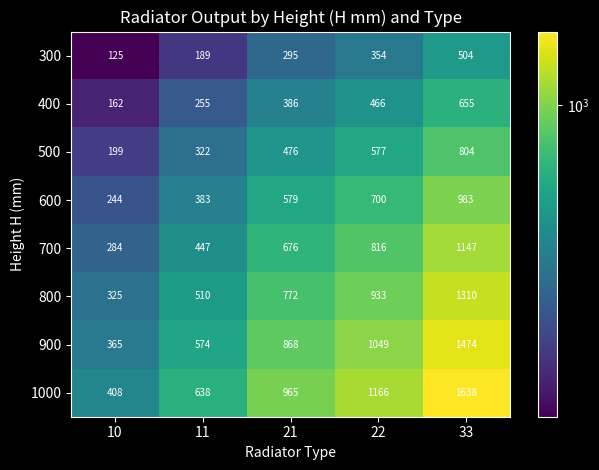

Is it true that 600 equals 989 at 22?

False